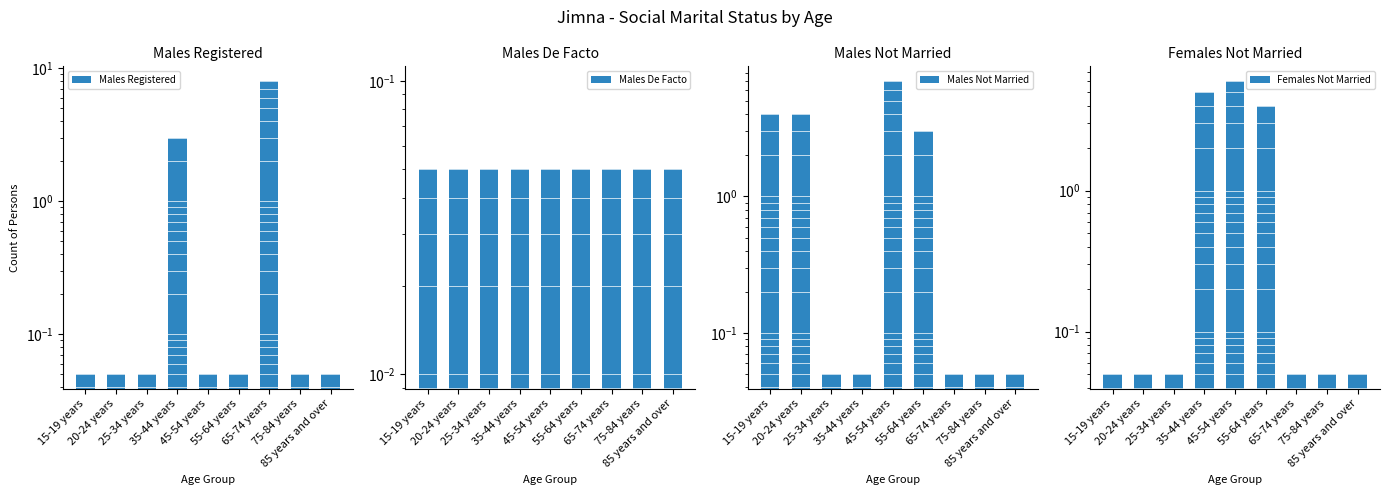

How many bars are there in total?

36